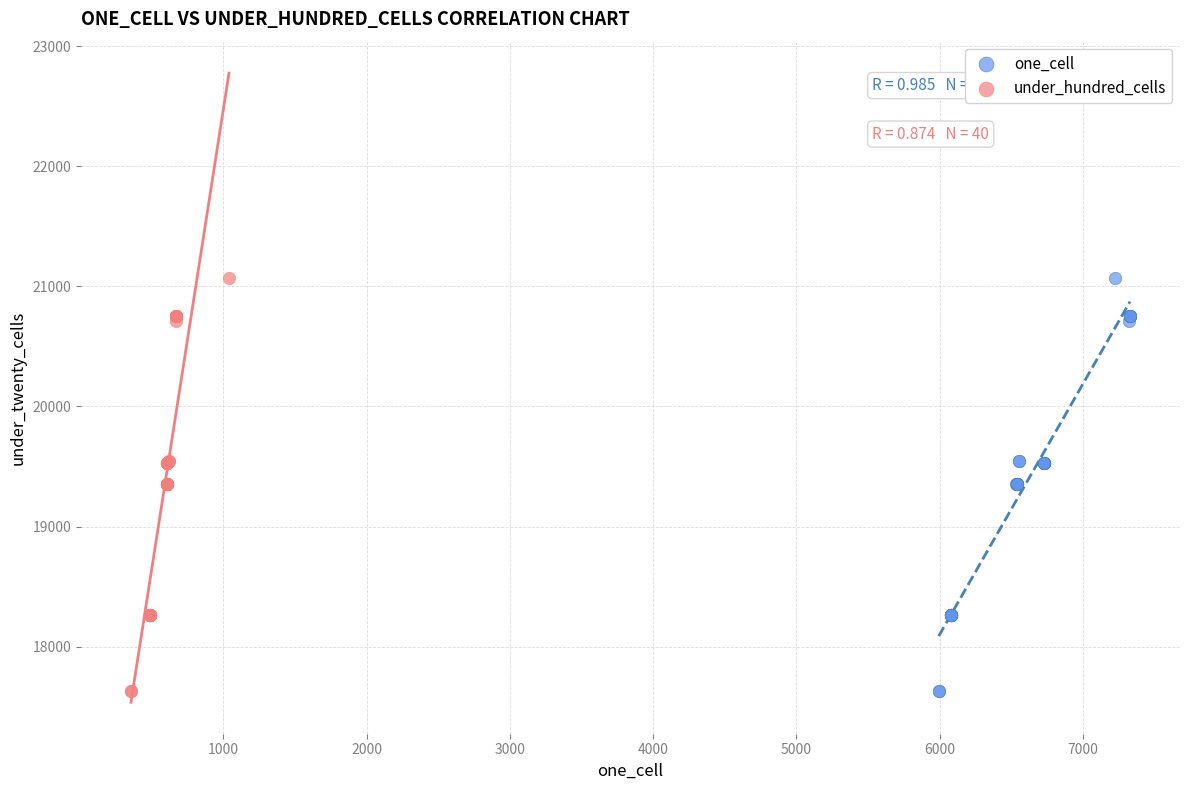

What are all the series names shown in the legend?

one_cell, under_hundred_cells